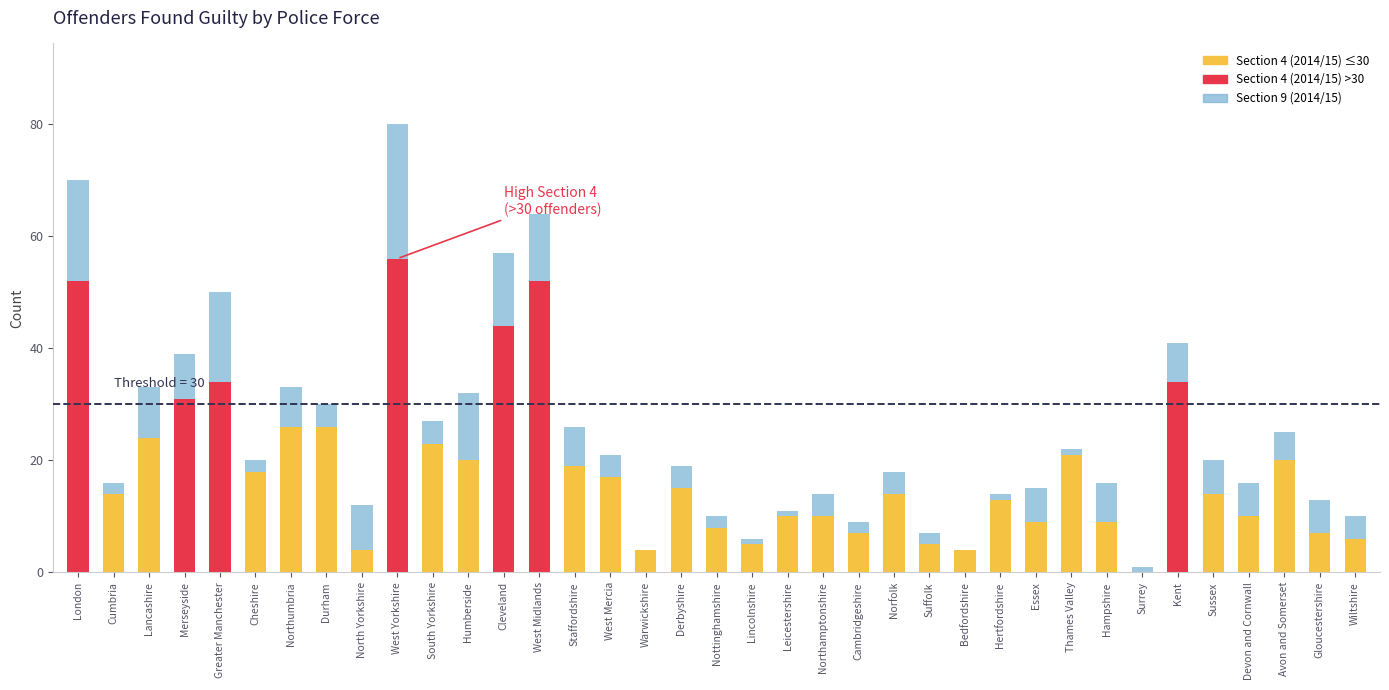

At which category is the sum across all series the highest?

West Yorkshire